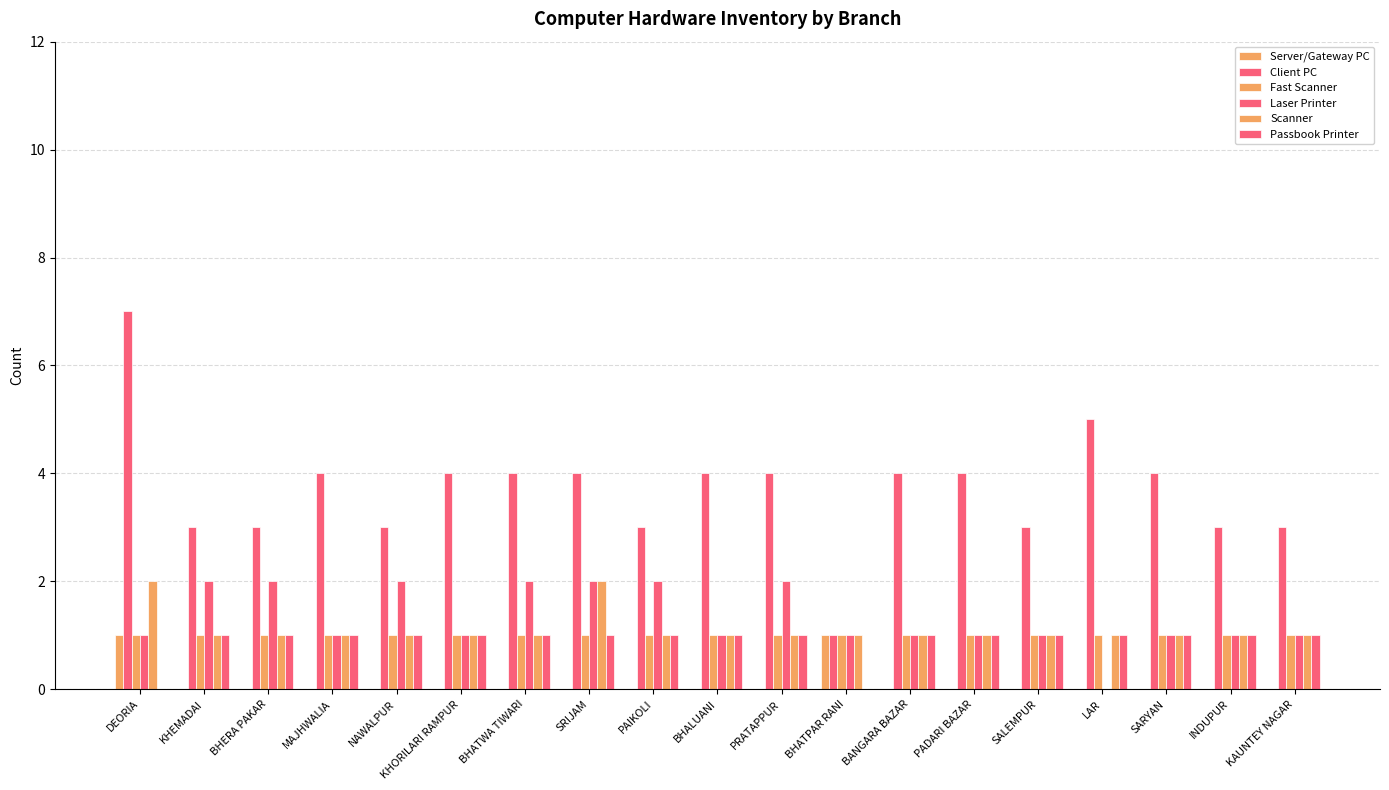

Are the bars grouped side by side (vs. stacked)?

Yes